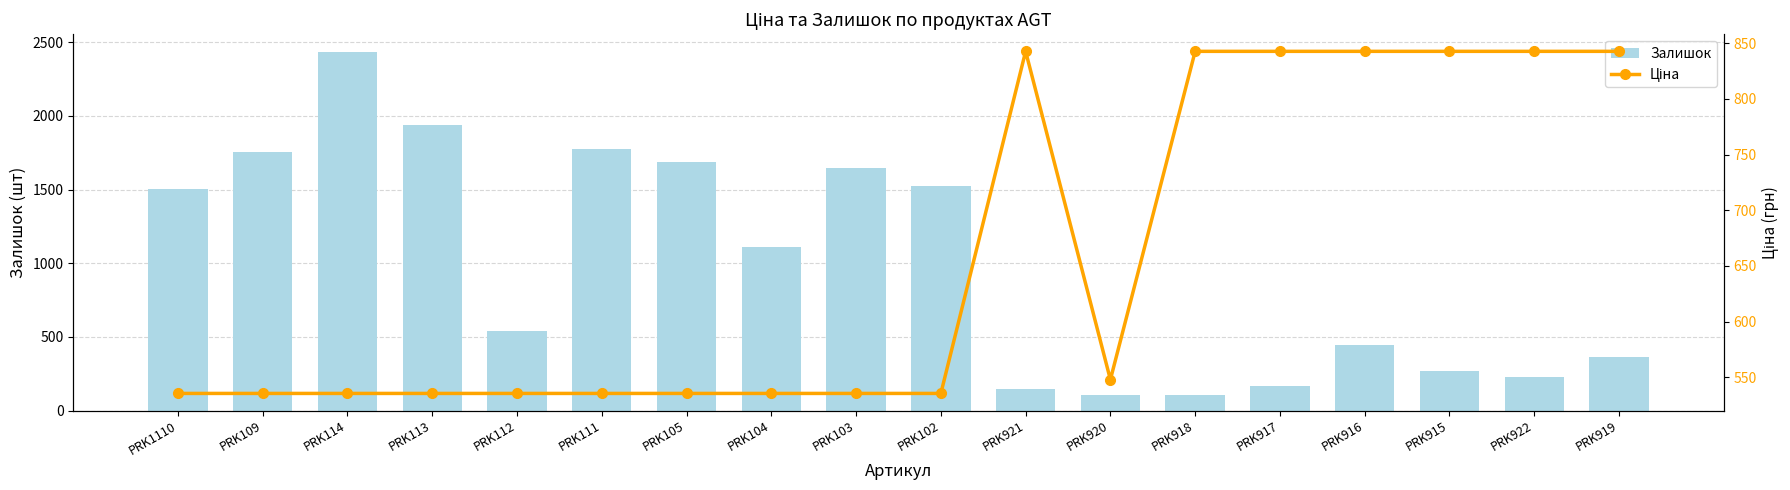

What is the sum of all Залишок values?

17747